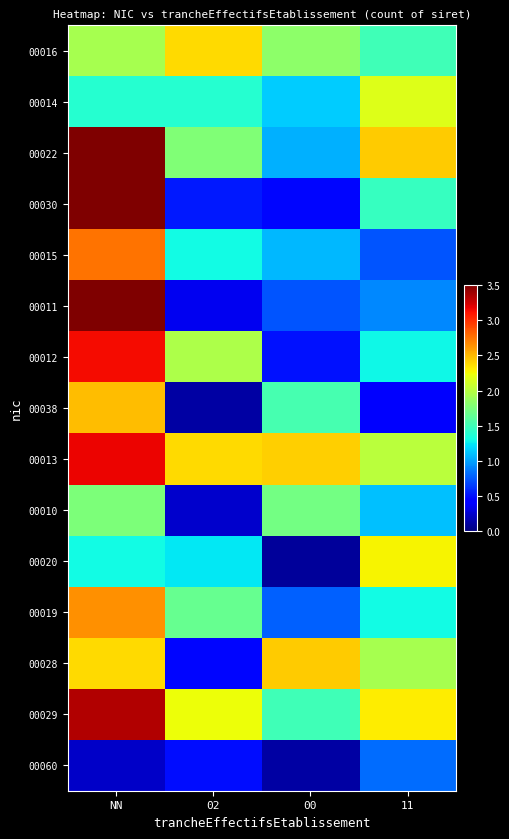

Reading right to left, transcribe all the data shown in this chart.

00016: 11=1.5	00=1.8	02=2.4	NN=1.9
00014: 11=2.2	00=1.1	02=1.4	NN=1.4
00022: 11=2.4	00=1.1	02=1.8	NN=3.5
00030: 11=1.5	00=0.5	02=0.5	NN=4.1
00015: 11=0.7	00=1.1	02=1.3	NN=2.8
00011: 11=0.9	00=0.7	02=0.3	NN=4.5
00012: 11=1.3	00=0.5	02=2.0	NN=3.1
00038: 11=0.4	00=1.5	02=0.1	NN=2.5
00013: 11=2.0	00=2.4	02=2.4	NN=3.2
00010: 11=1.1	00=1.7	02=0.2	NN=1.8
00020: 11=2.3	00=0.1	02=1.2	NN=1.3
00019: 11=1.3	00=0.8	02=1.7	NN=2.6
00028: 11=1.9	00=2.4	02=0.5	NN=2.4
00029: 11=2.3	00=1.5	02=2.2	NN=3.3
00060: 11=0.8	00=0.1	02=0.5	NN=0.2